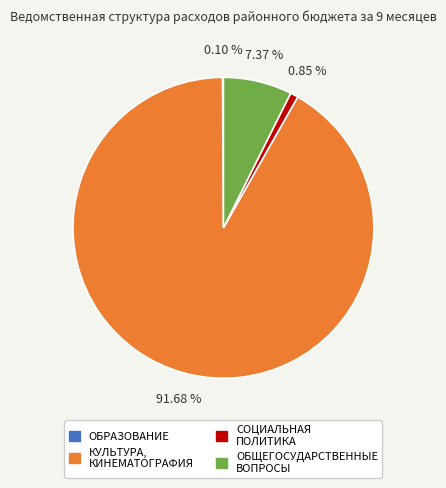

Between СОЦИАЛЬНАЯ ПОЛИТИКА and ОБЩЕГОСУДАРСТВЕННЫЕ ВОПРОСЫ, which is larger?

ОБЩЕГОСУДАРСТВЕННЫЕ ВОПРОСЫ